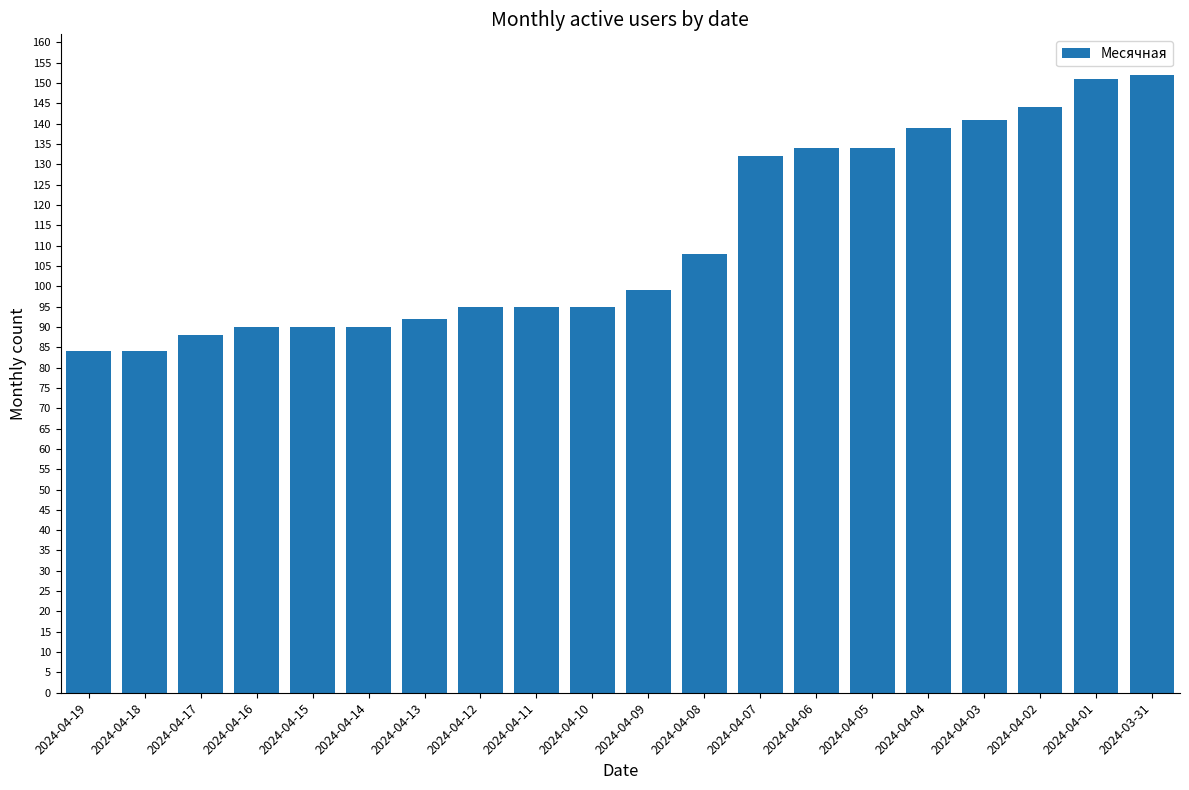

What is the greatest value displayed?

152